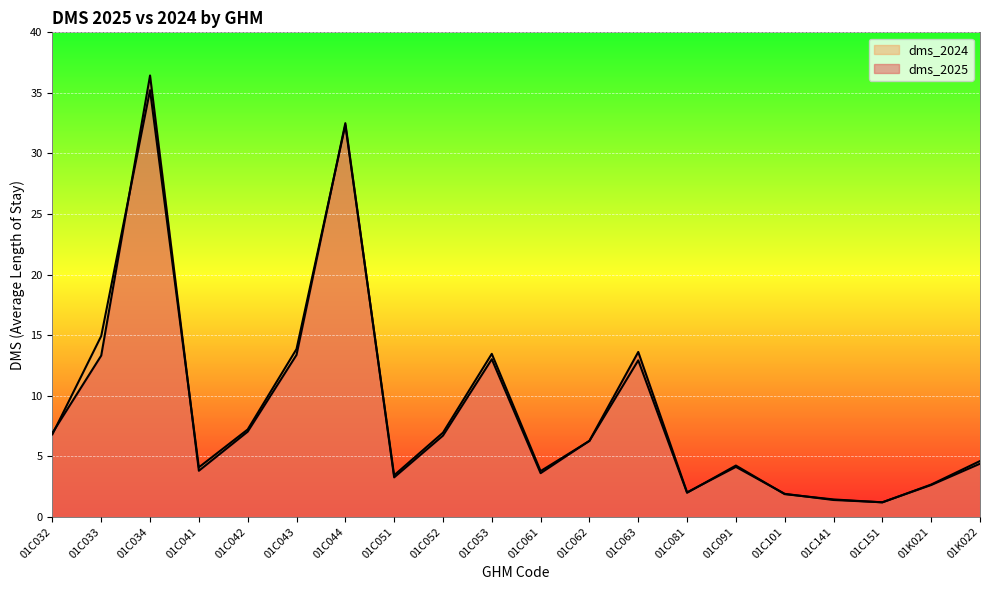

Reading left to right, transcribe all the data shown in this chart.

dms_2025: 01C032=6.9	01C033=13.3	01C034=36.4	01C041=3.8	01C042=7.0	01C043=13.4	01C044=32.5	01C051=3.2	01C052=6.7	01C053=13.0	01C061=3.6	01C062=6.3	01C063=13.6	01C081=2.0	01C091=4.1	01C101=1.9	01C141=1.4	01C151=1.2	01K021=2.6	01K022=4.4
dms_2024: 01C032=6.8	01C033=14.9	01C034=35.2	01C041=4.1	01C042=7.2	01C043=13.8	01C044=32.3	01C051=3.4	01C052=6.9	01C053=13.4	01C061=3.8	01C062=6.3	01C063=12.9	01C081=2.0	01C091=4.2	01C101=1.9	01C141=1.4	01C151=1.2	01K021=2.7	01K022=4.6